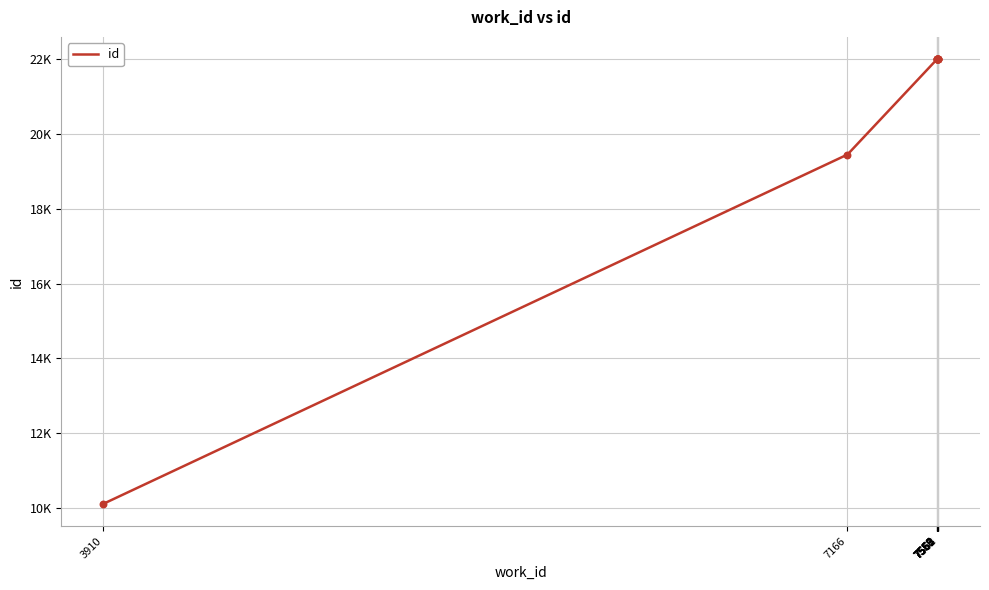

Approximately how many times larger is the value at 7559 compared to 7166?

1.1